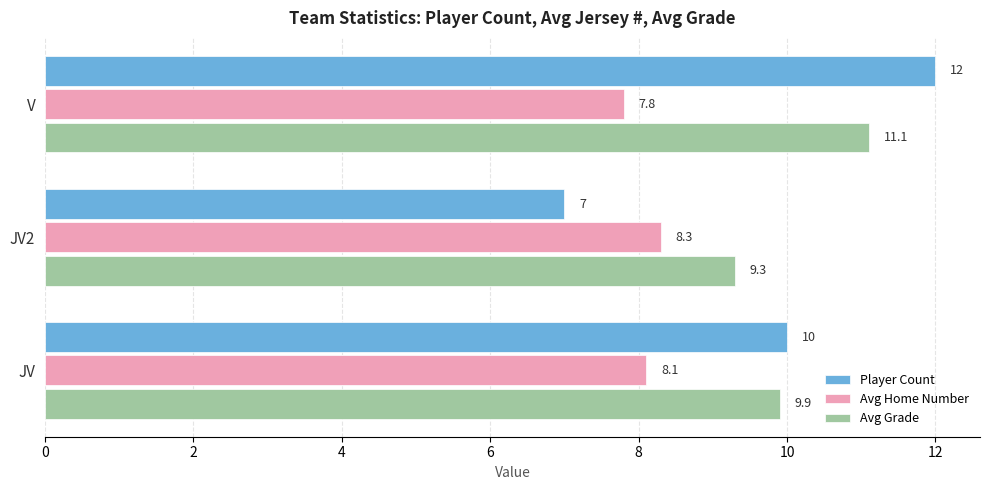

At which label does Avg Grade reach its peak?

V